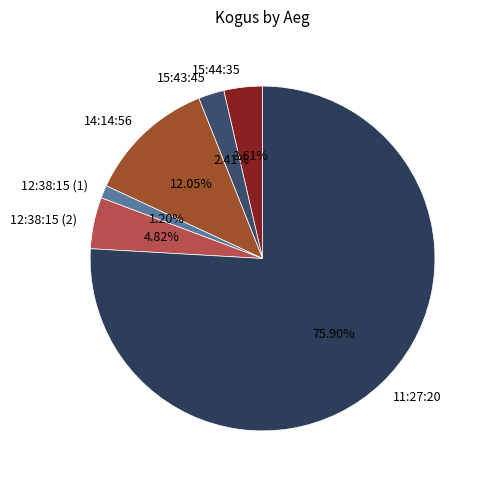

To the nearest percent, what is the combined percentage of 12:38:15 (1) and 11:27:20?

77%